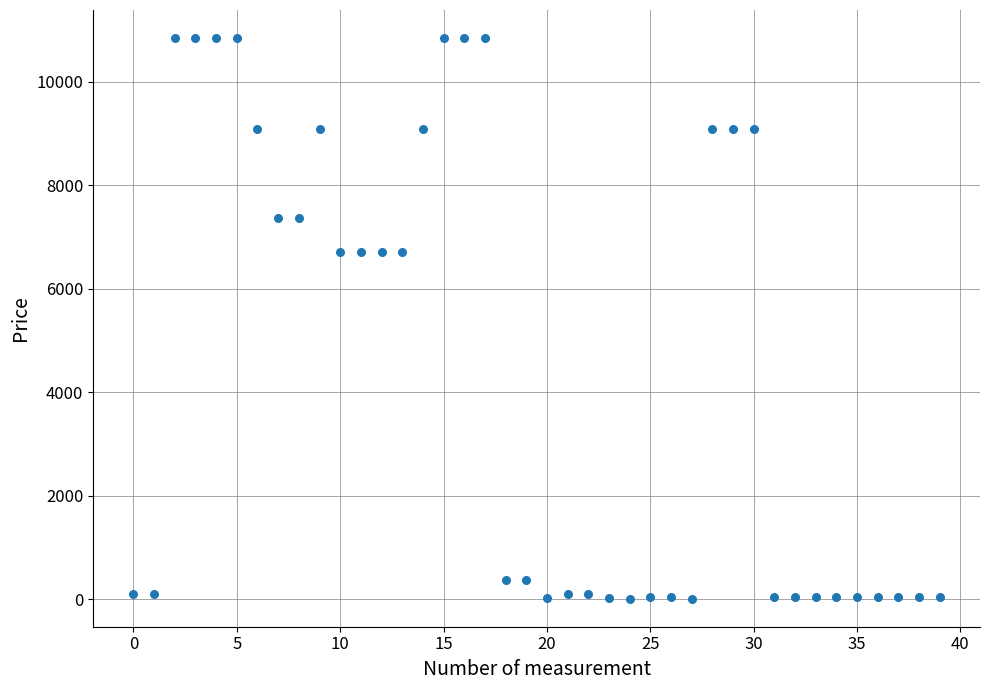

What is the range of Y values (max minus min)?

10824.6